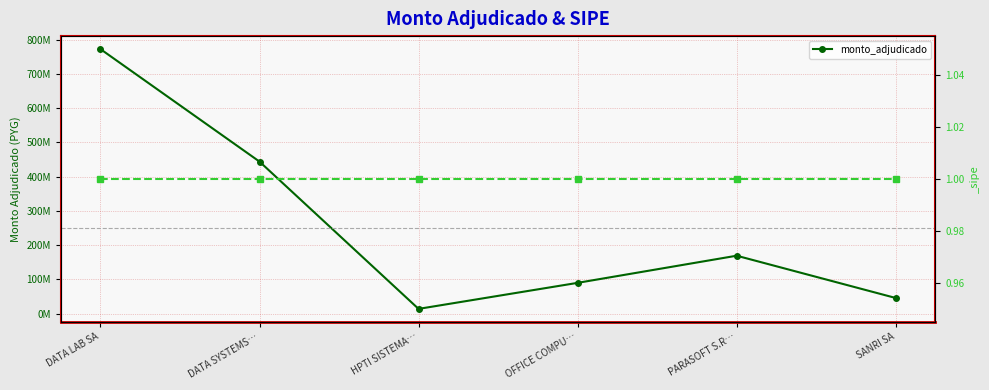

What is the value of the 6th point from the left?

45910000